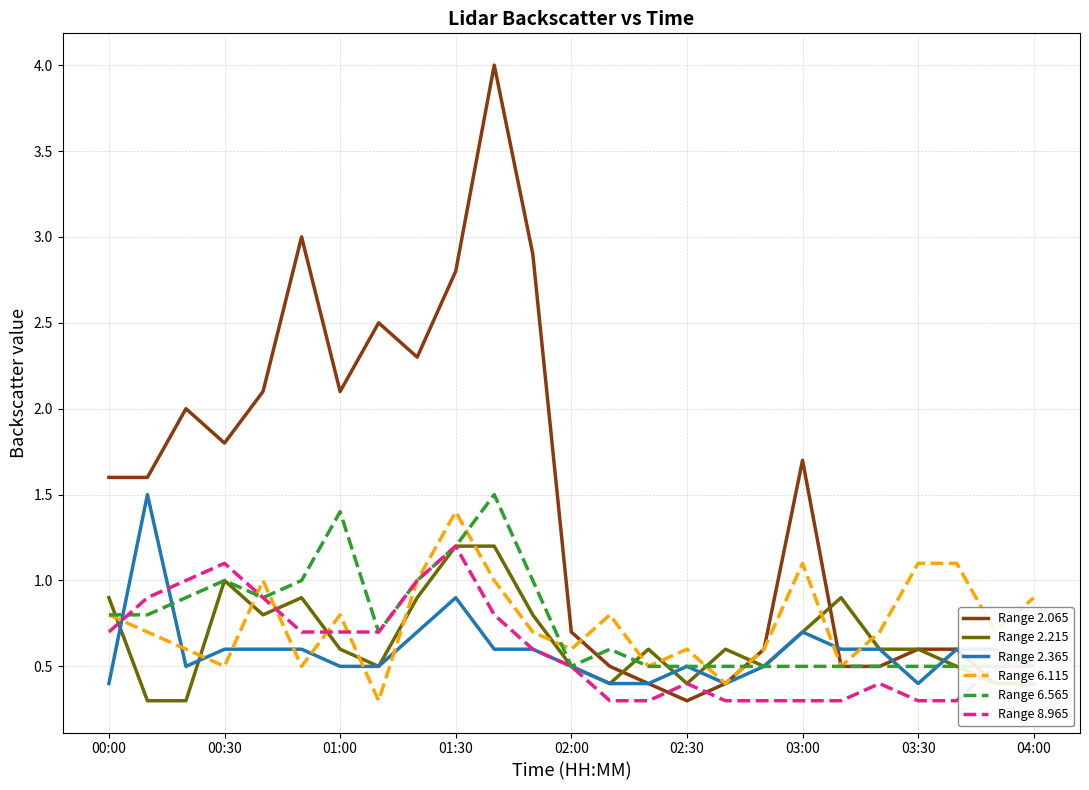

How many interior local peaks does the Range 2.215 series have?

5